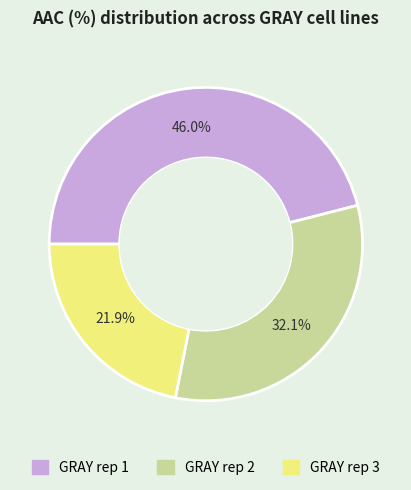

To the nearest percent, what is the combined percentage of GRAY rep 1 and GRAY rep 3?

68%